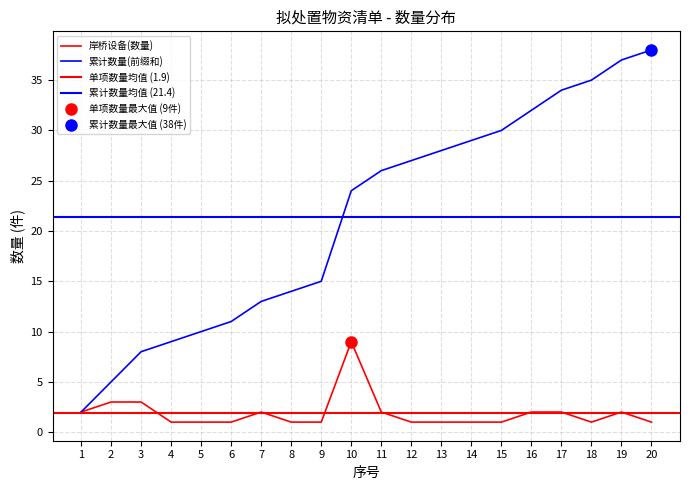

How many values in the 累计数量(前缀和) series are below 26?

10